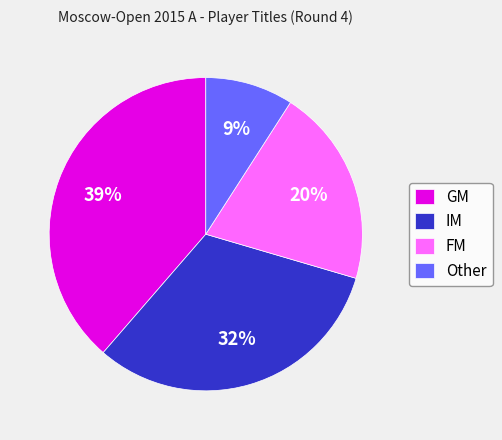

To the nearest percent, what portion does GM represent?

39%